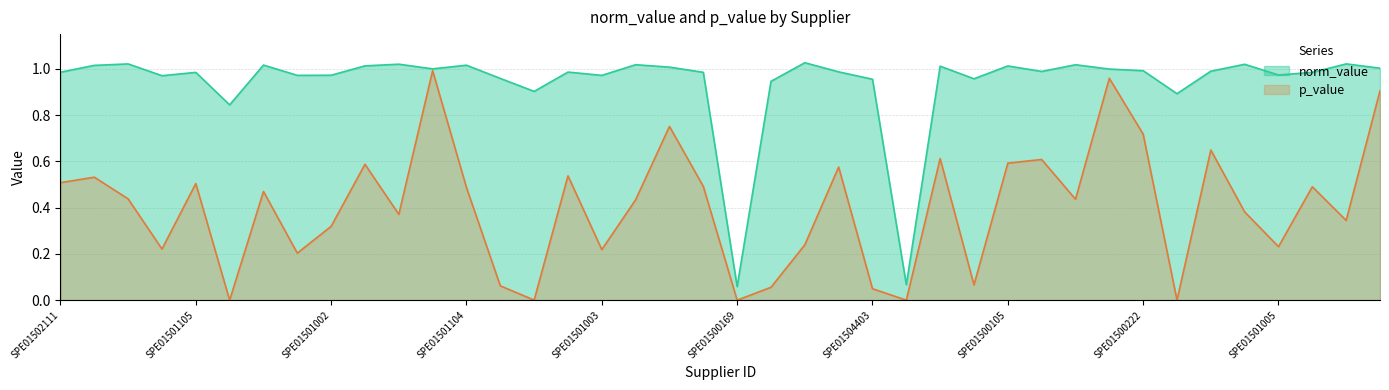

What is the maximum value shown in the chart?

1.0